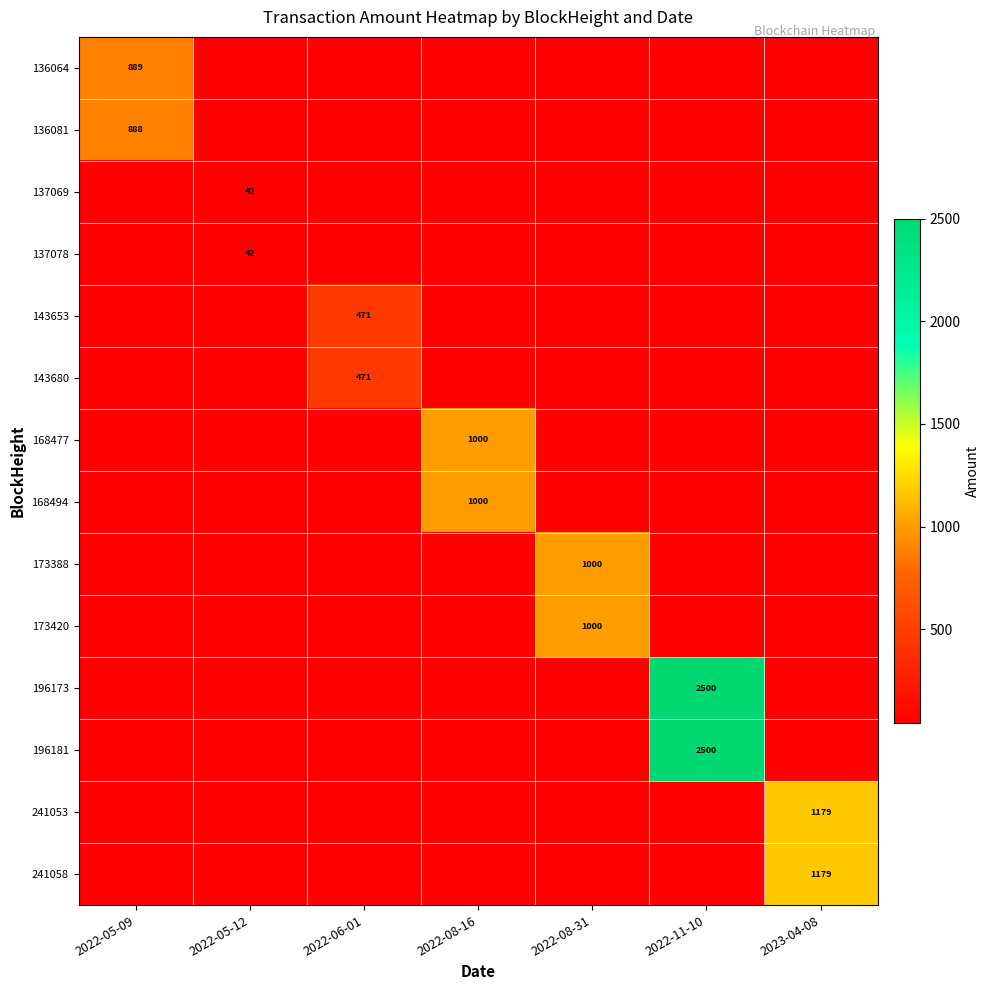

What is the maximum value for 136064?

889.0